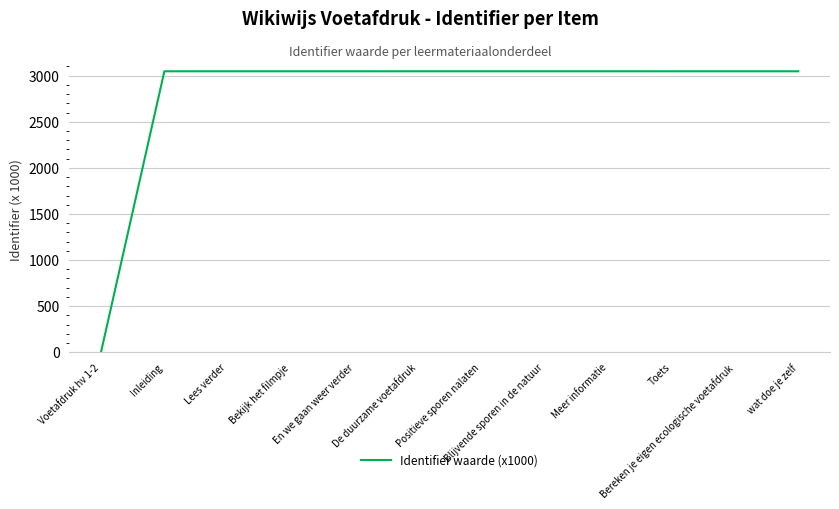

What is the maximum value shown in the chart?

3047.6